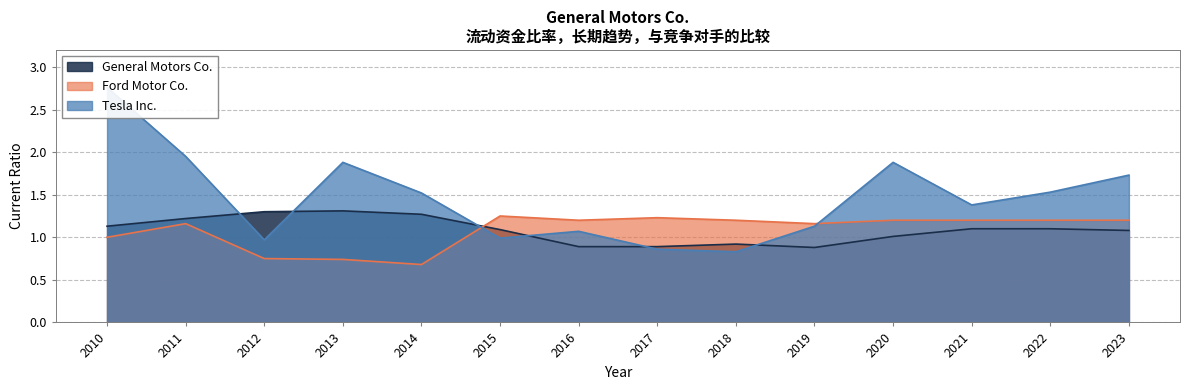

Where is General Motors Co. nearest to the value 1?

2020